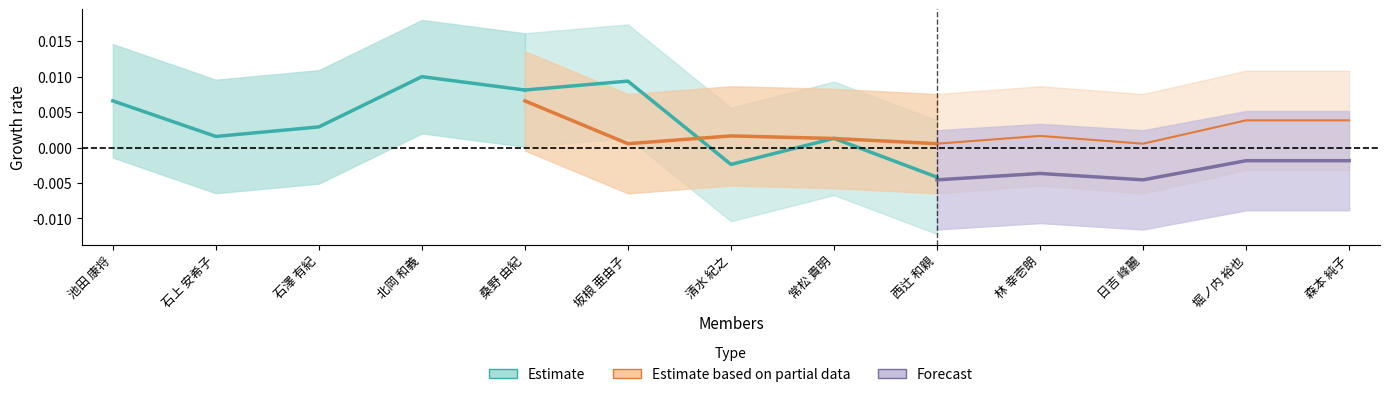

True or false: Forecast has more than 0 points higher than both neighbors.

True